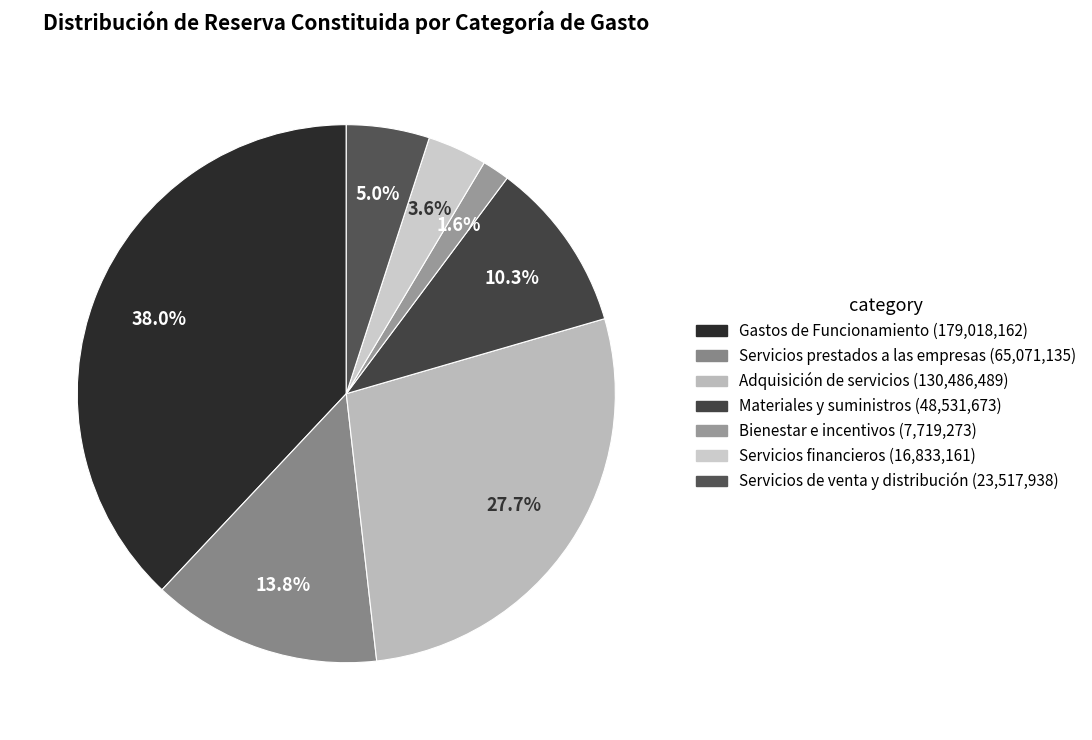

Count the number of slices in the pie.

7